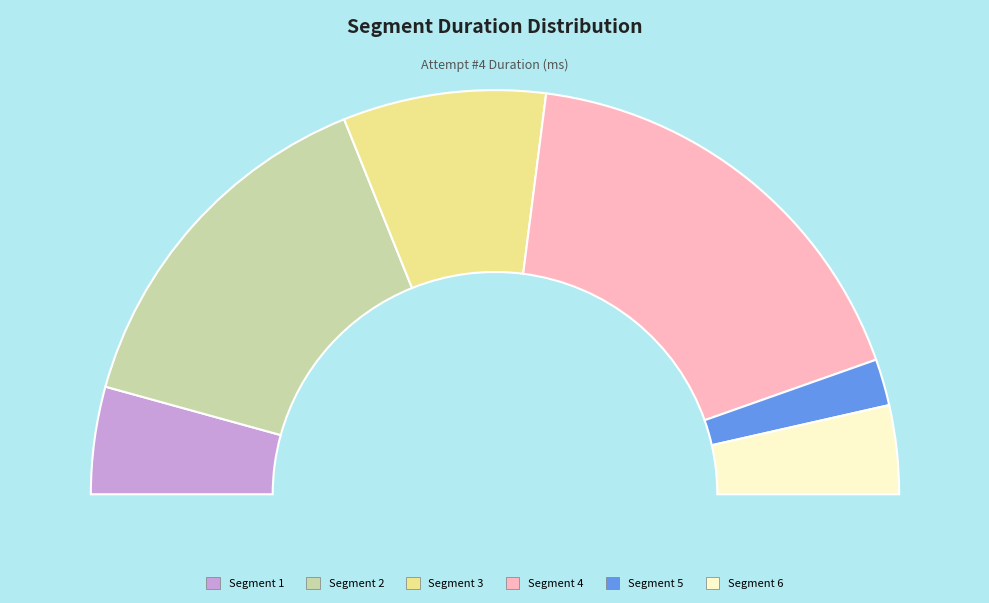

Which category has the smallest portion of the pie?

5